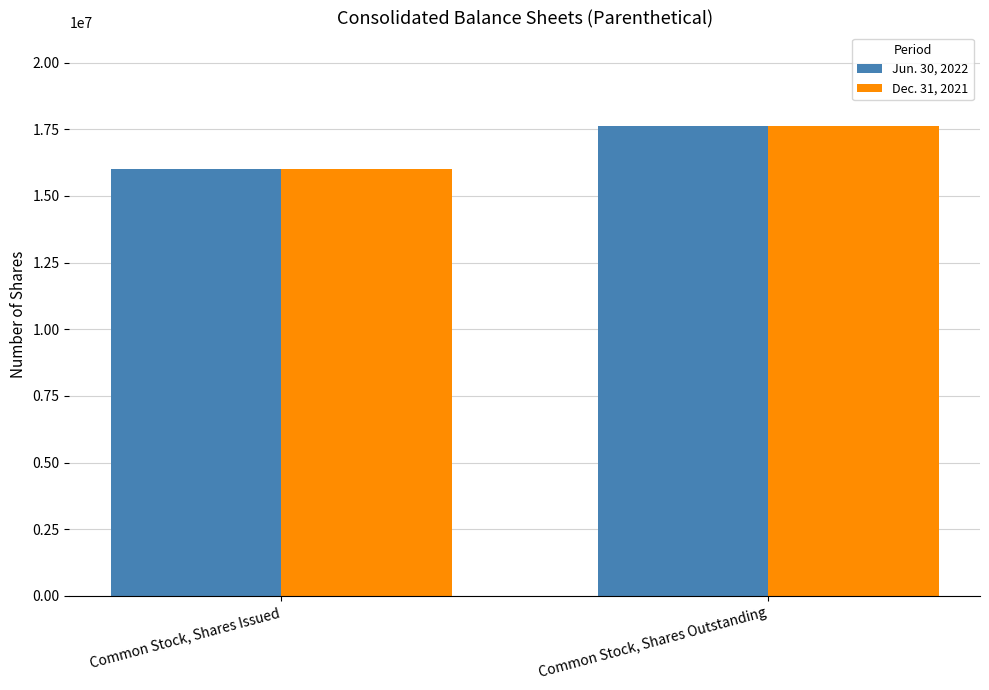

Is the value of Jun. 30, 2022 at Common Stock, Shares Outstanding greater than the value of Dec. 31, 2021 at Common Stock, Shares Issued?

Yes